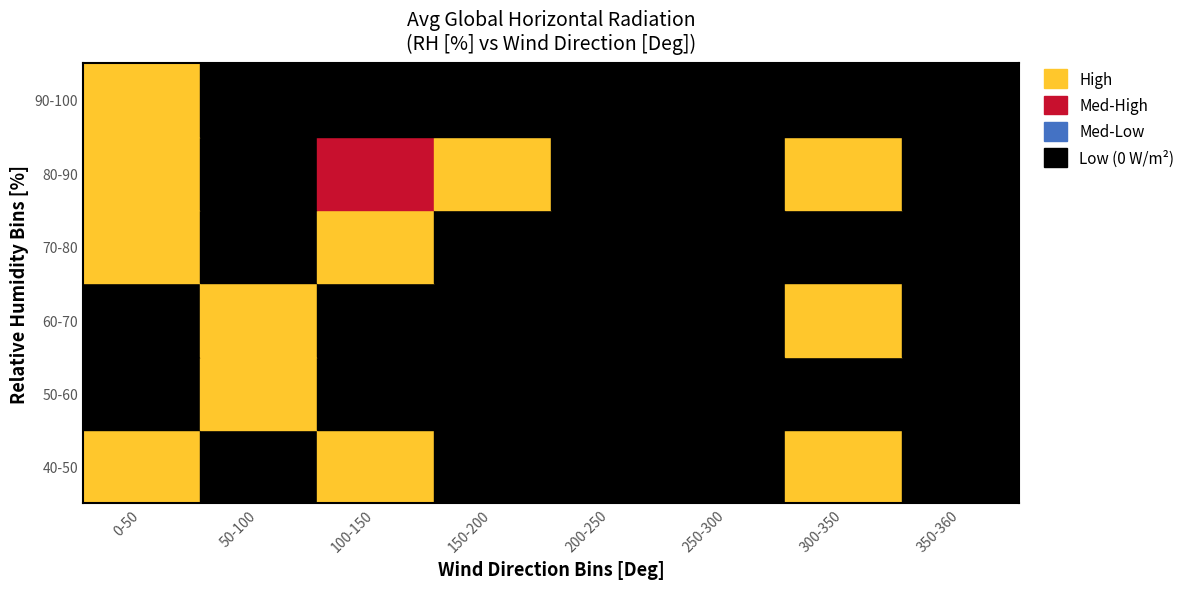

Where is 40-50 nearest to the value 106?

2